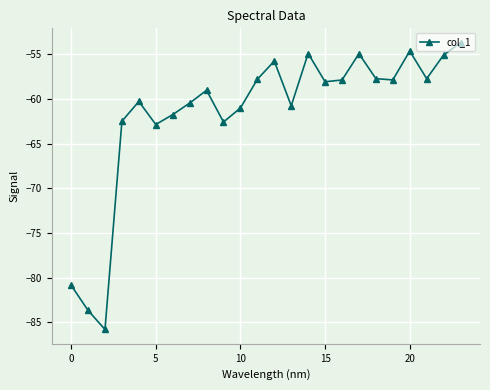

What is the difference between the second highest and second lowest values?

29.0